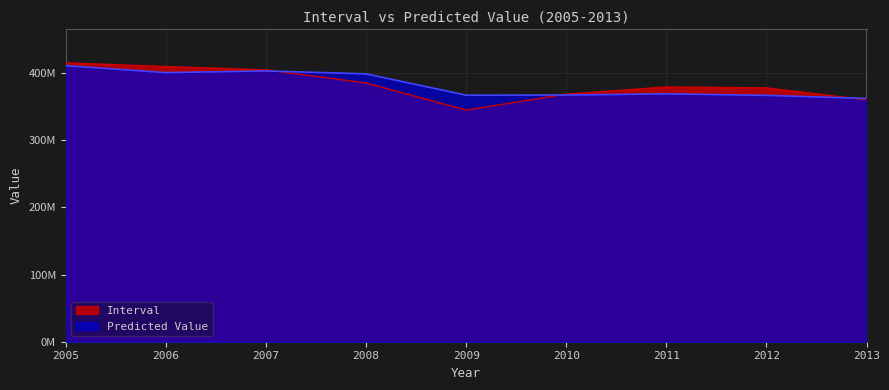

In Predicted Value, how many points are higher than both neighbors (excluding endpoints)?

2